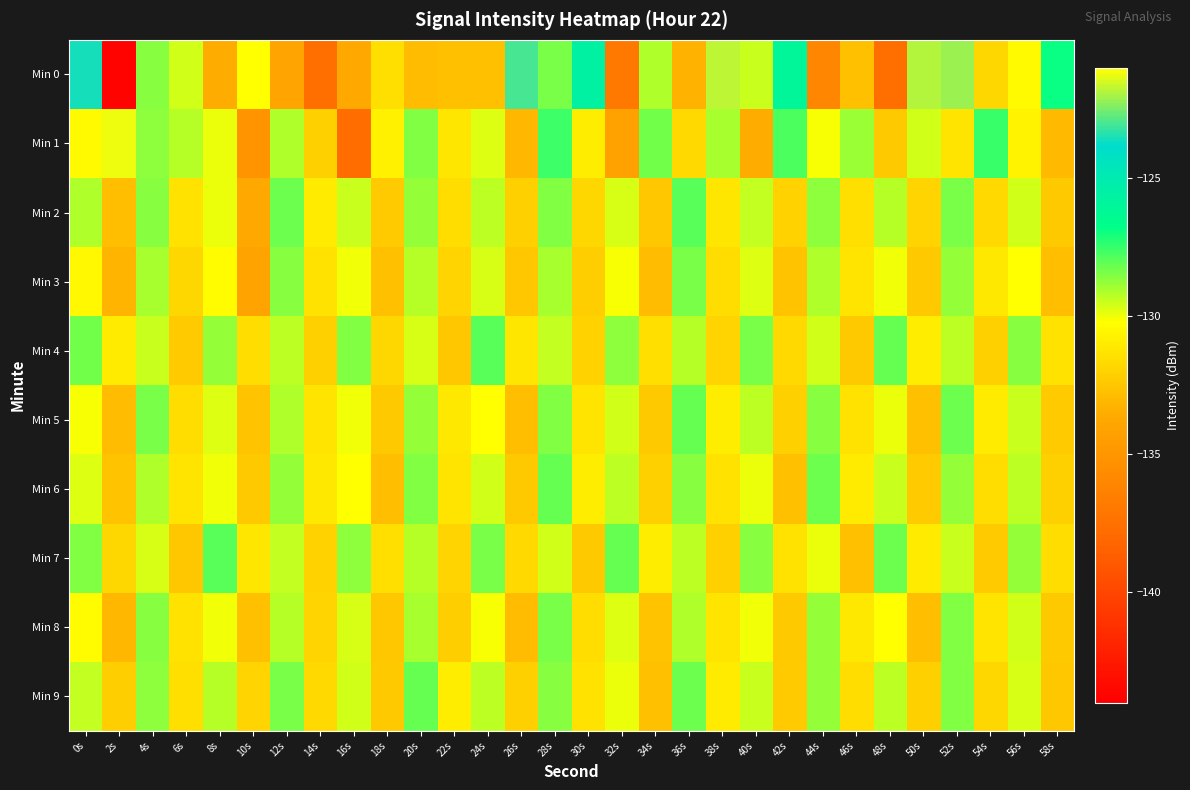

Which label corresponds to the smallest value in the chart?

2s